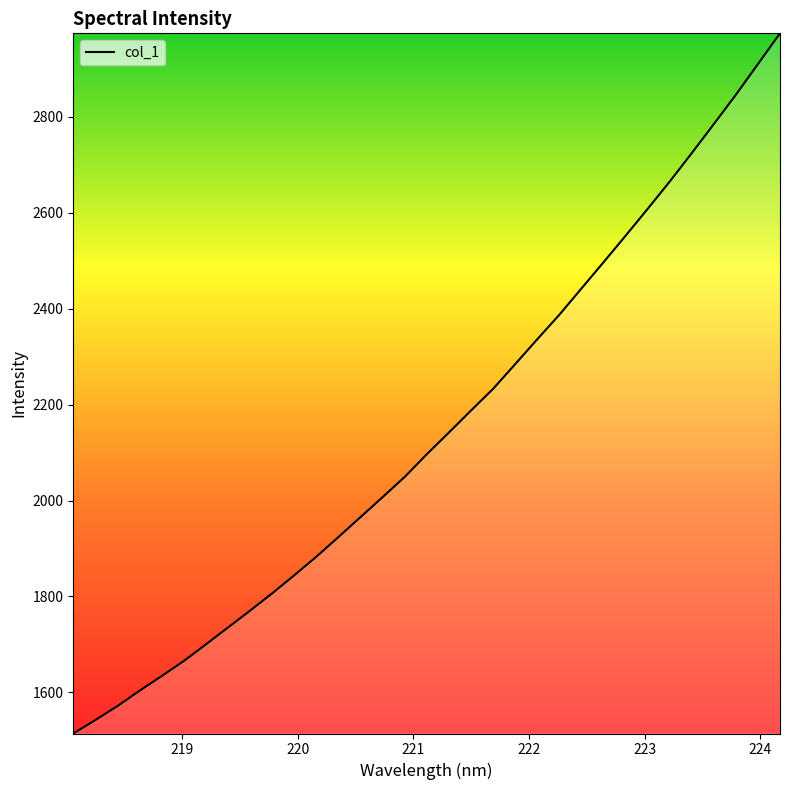

What is the maximum value shown in the chart?

2973.9